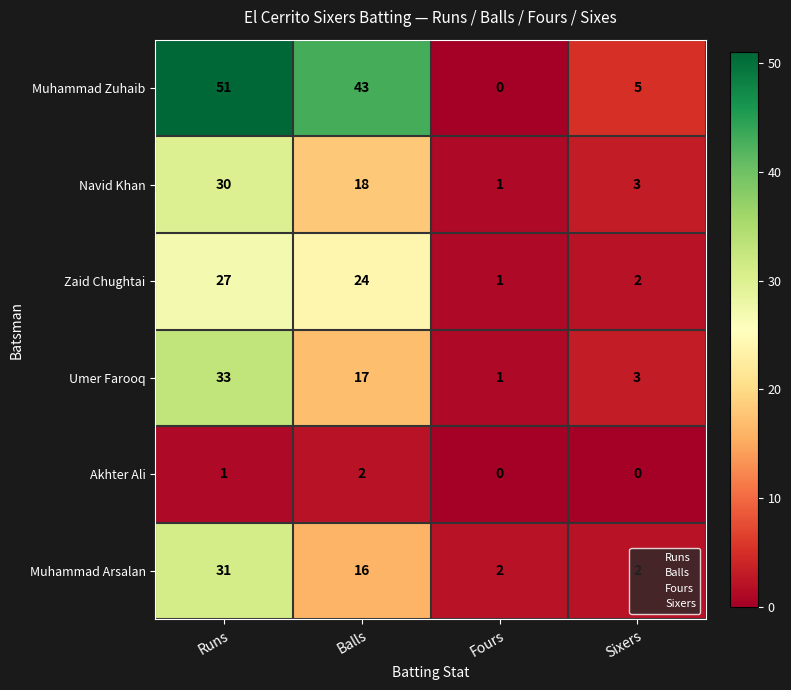

Where is Zaid Chughtai nearest to the value 14?

Balls